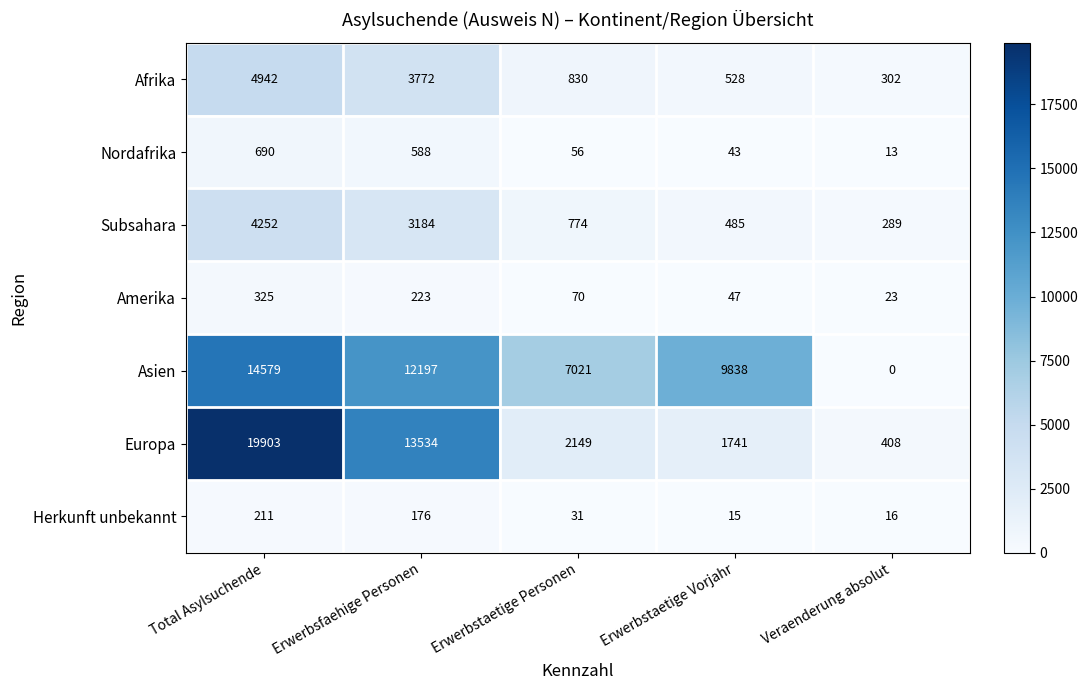

What is the difference between the maximum and minimum values in the Asien series?

14579